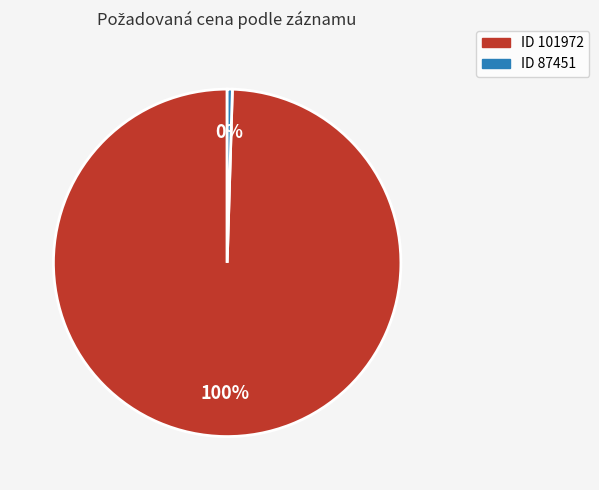

Is there a majority slice in this chart?

Yes